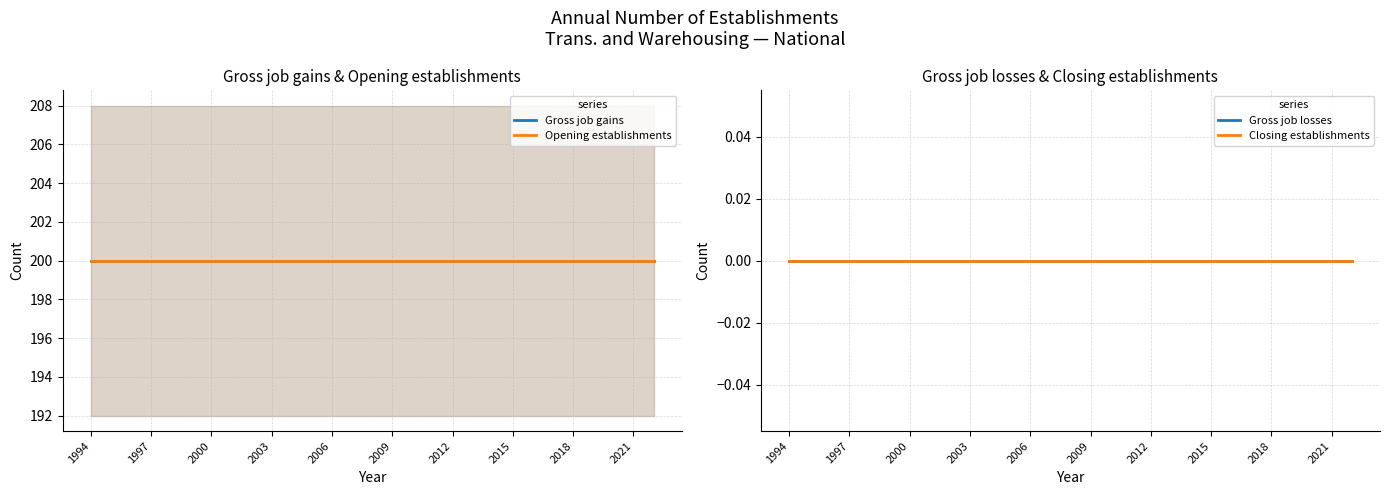

What are all the series names shown in the legend?

Gross job gains, Opening establishments, Gross job losses, Closing establishments